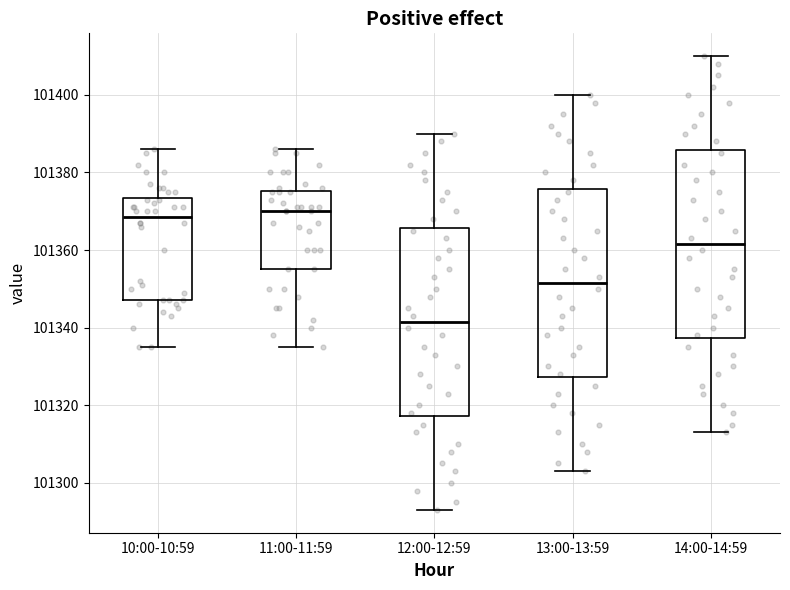

Reading left to right, read every box against the y-axis: the position of its median line, the range the box covers, and the ends of its whiskers. The values are not printed on the chart, so give them approximately, as read against the axis.

10:00-10:59: median 101368, box 101348 to 101374, whiskers 101336 to 101386
11:00-11:59: median 101370, box 101356 to 101376, whiskers 101336 to 101386
12:00-12:59: median 101342, box 101318 to 101366, whiskers 101294 to 101390
13:00-13:59: median 101352, box 101328 to 101376, whiskers 101304 to 101400
14:00-14:59: median 101362, box 101338 to 101386, whiskers 101314 to 101410